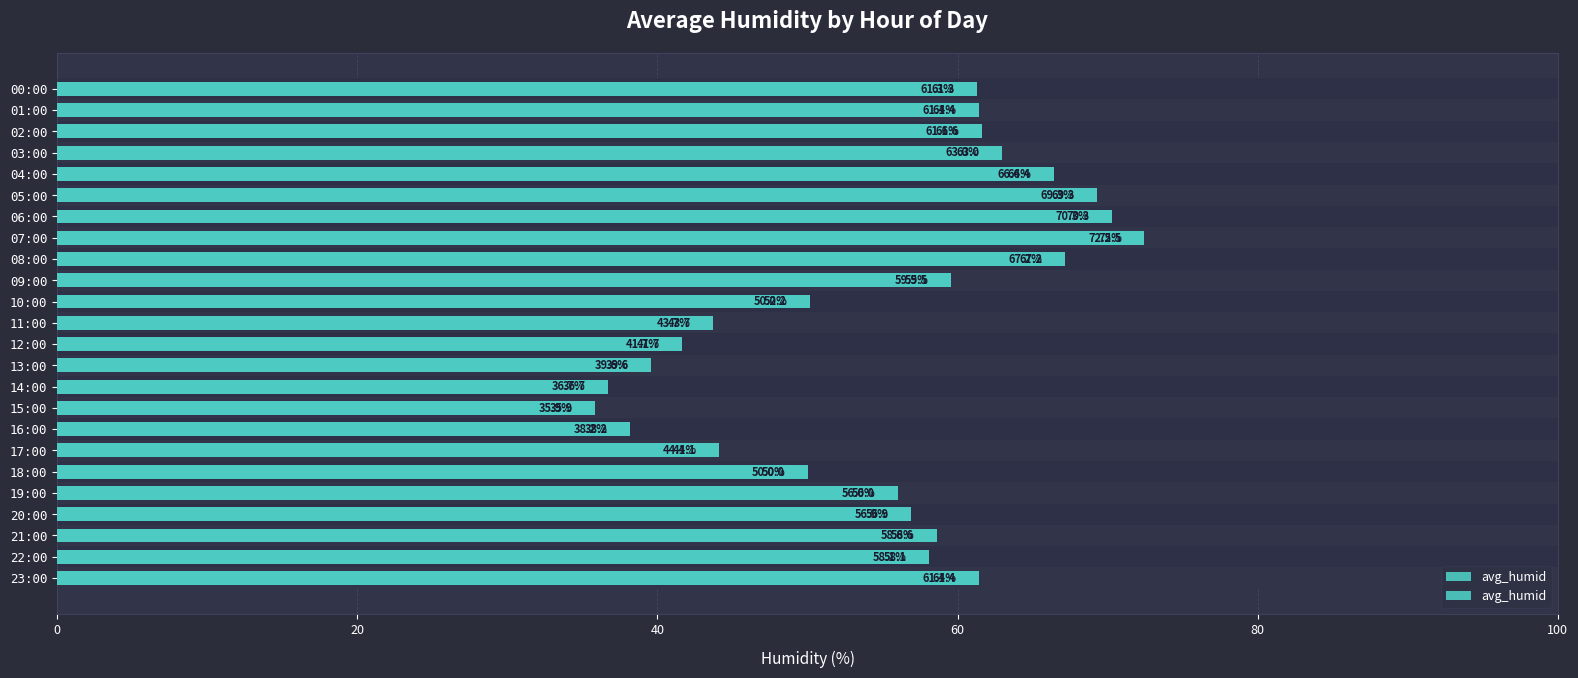

How many data points are less than 58?

11